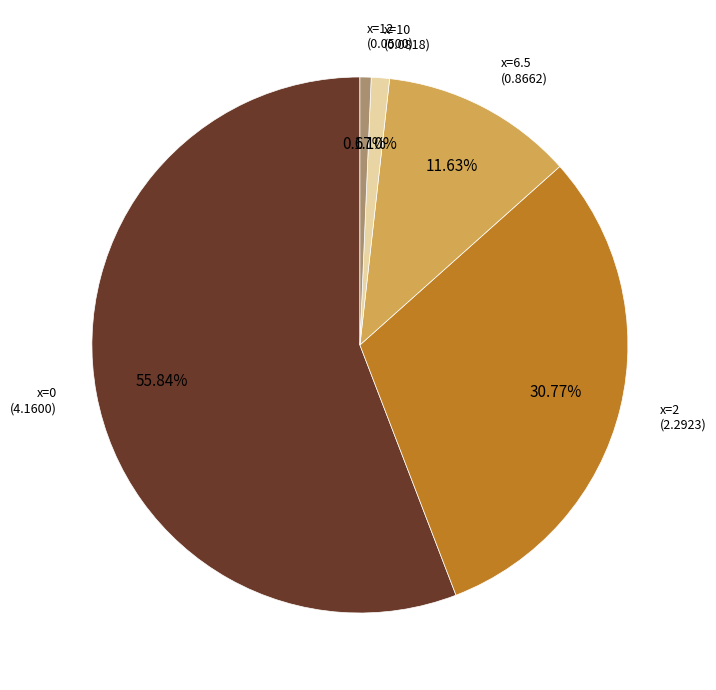

Is there any slice that represents more than half of the pie?

Yes